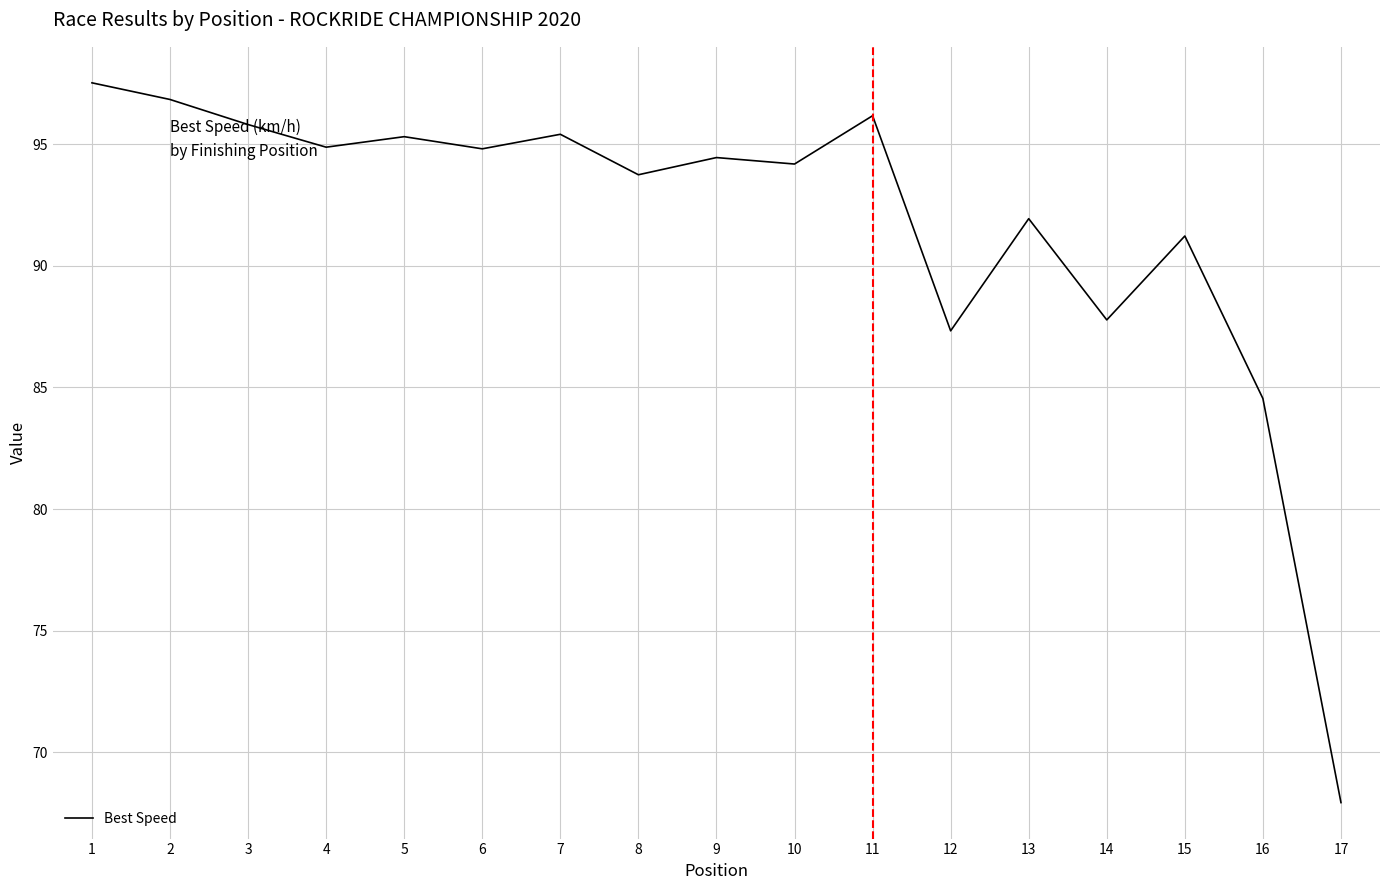

Where does the data first go above 94?

1